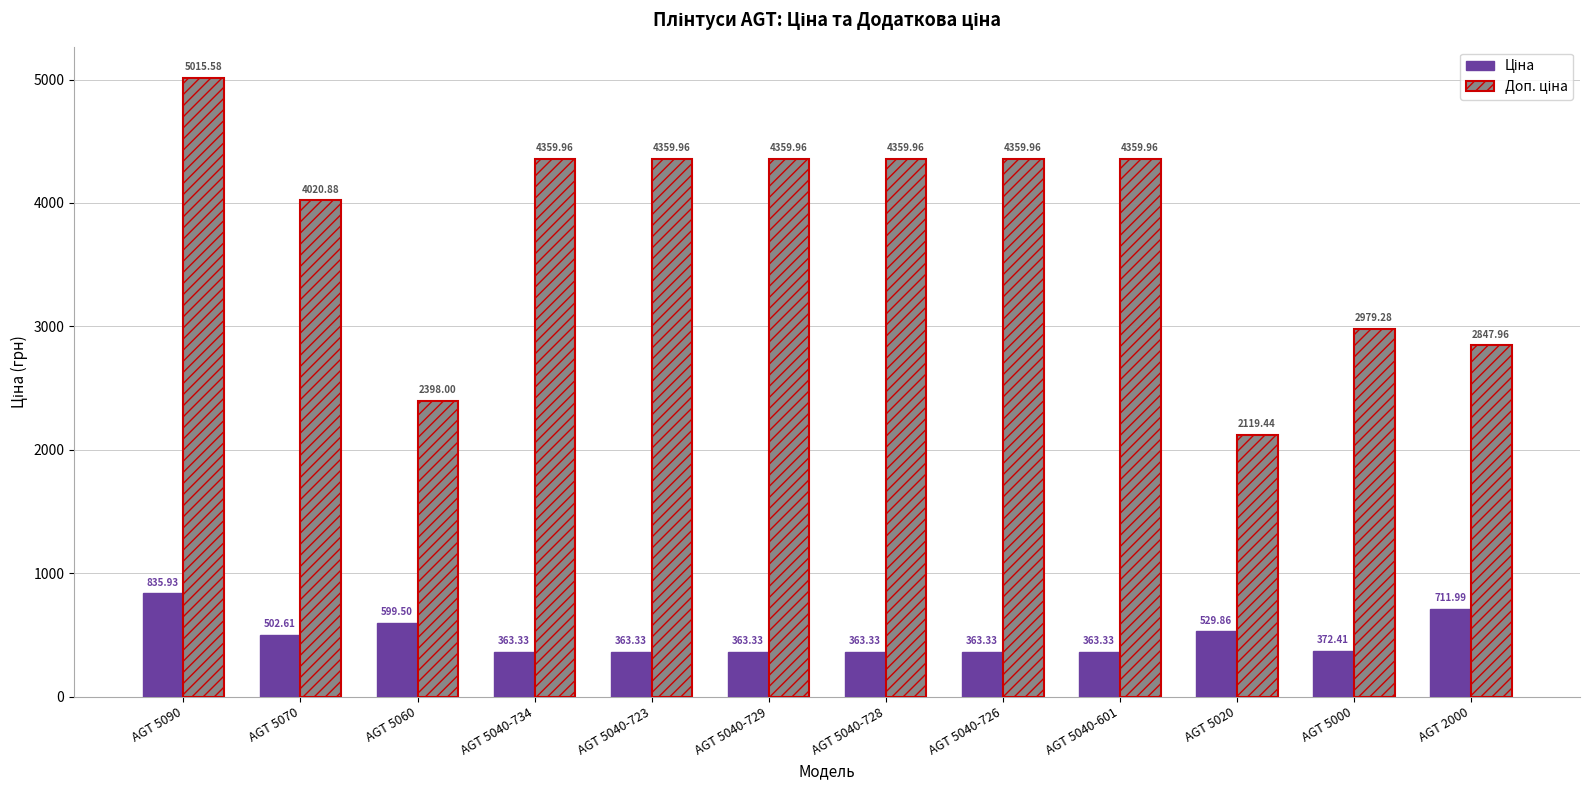

What is the difference between the highest and lowest values at AGT 5040-734?

3996.6